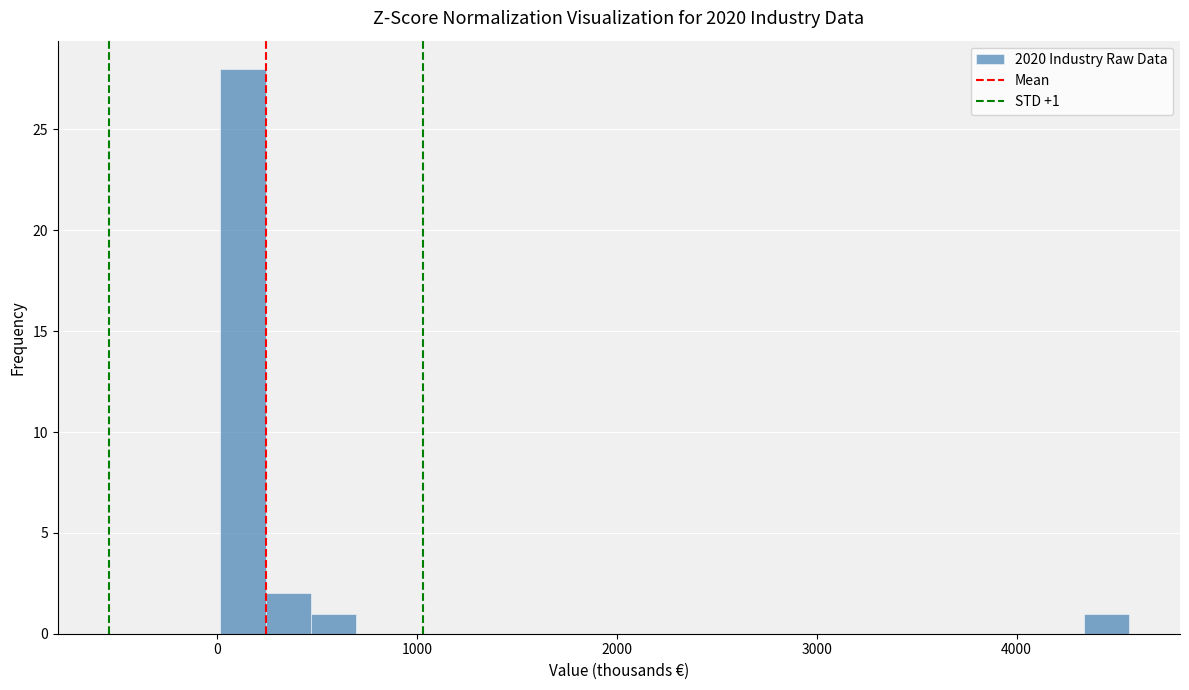

Around what value on the x-axis is the tallest bar? Give the approximate position of its centre, as read against the axis.

100